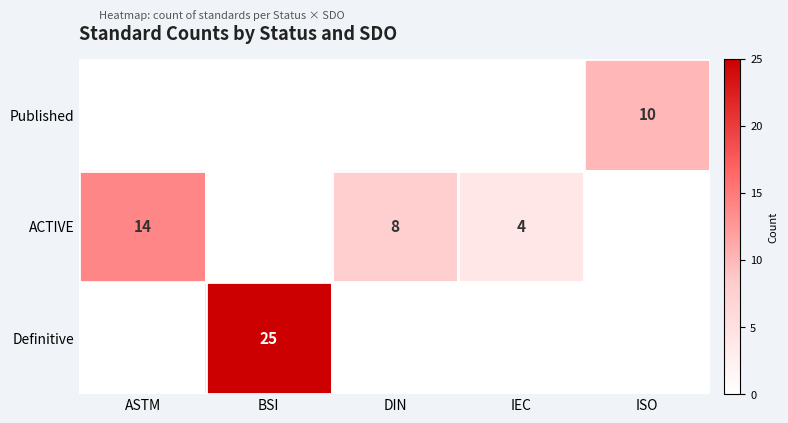

At how many categories does at least one series exceed 23?

1